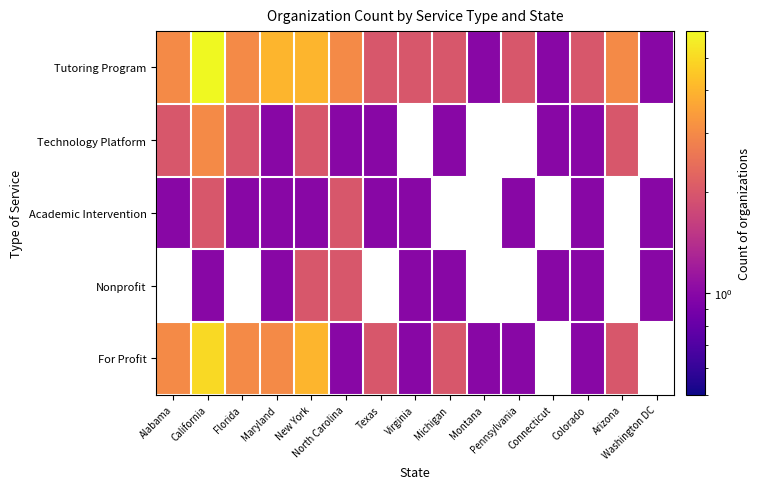

How many For Profit values are between 1 and 4?

12